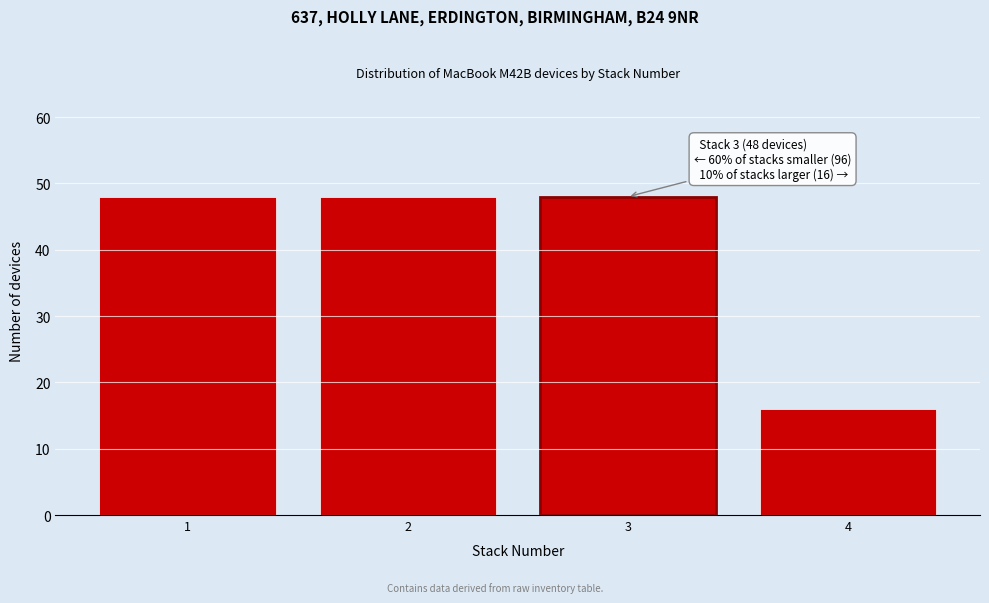

Reading left to right, what are all the values shown in this chart?

1=48	2=48	3=48	4=16